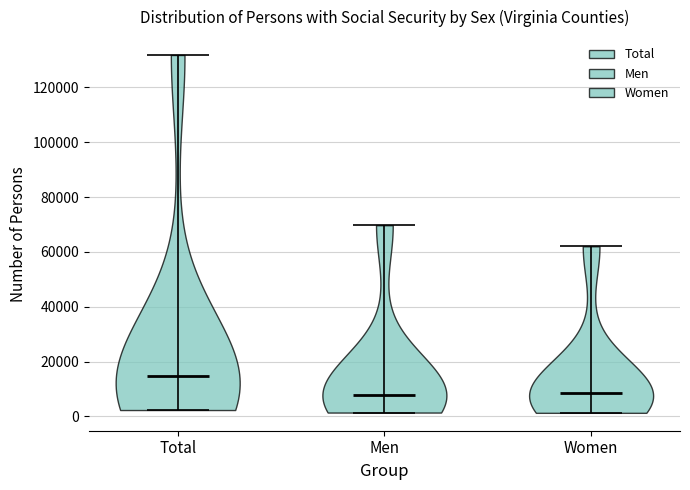

What is the highest point the violin for Total reaches on the y-axis? The values are not printed on the chart, so give them approximately, as read against the axis.

132000